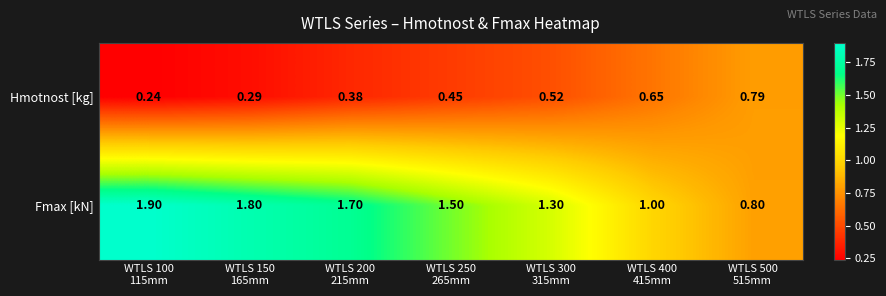

Which series has the largest range (max minus min)?

Fmax [kN]